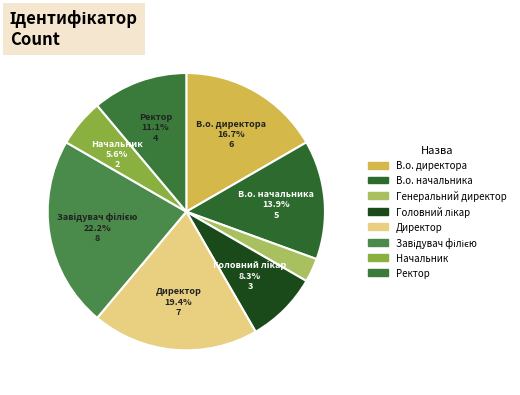

To the nearest percent, what percentage of the pie is Головний лікар?

8%